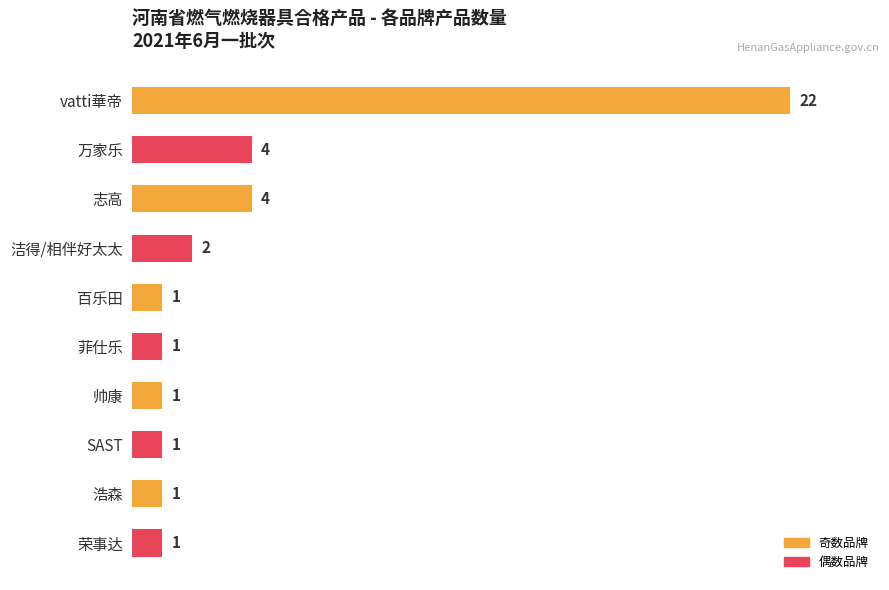

What is the label of the 10th bar from the top?

荣事达